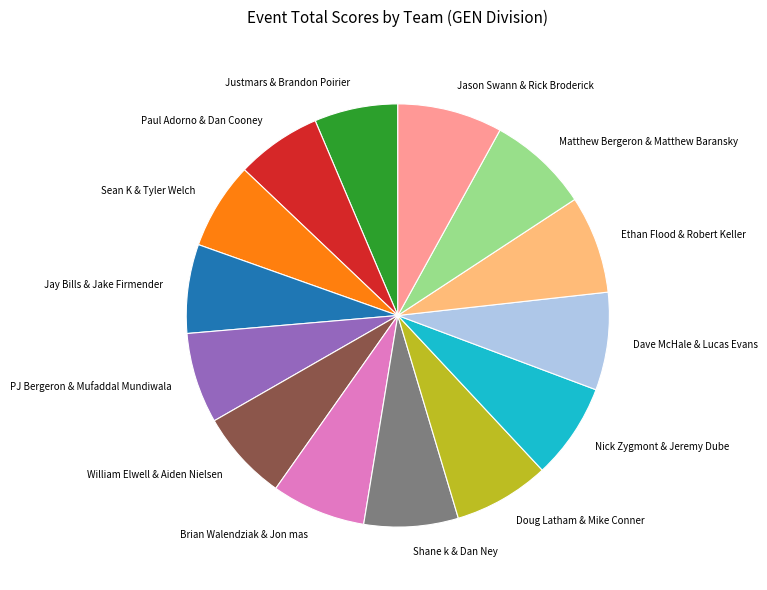

Count the number of slices in the pie.

14